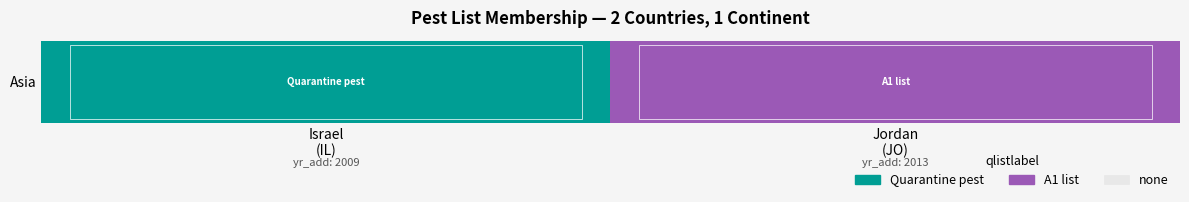

Count the values in the range 1 to 2.

2